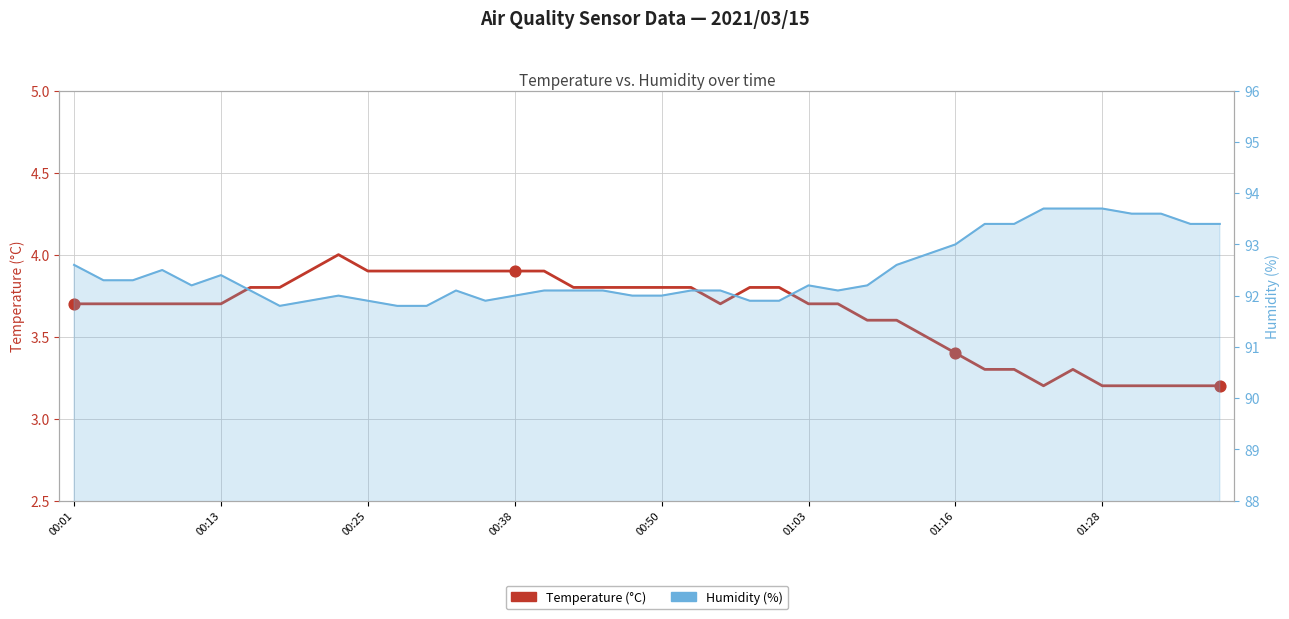

What are all the series names shown in the legend?

Temperature (°C), Humidity (%)